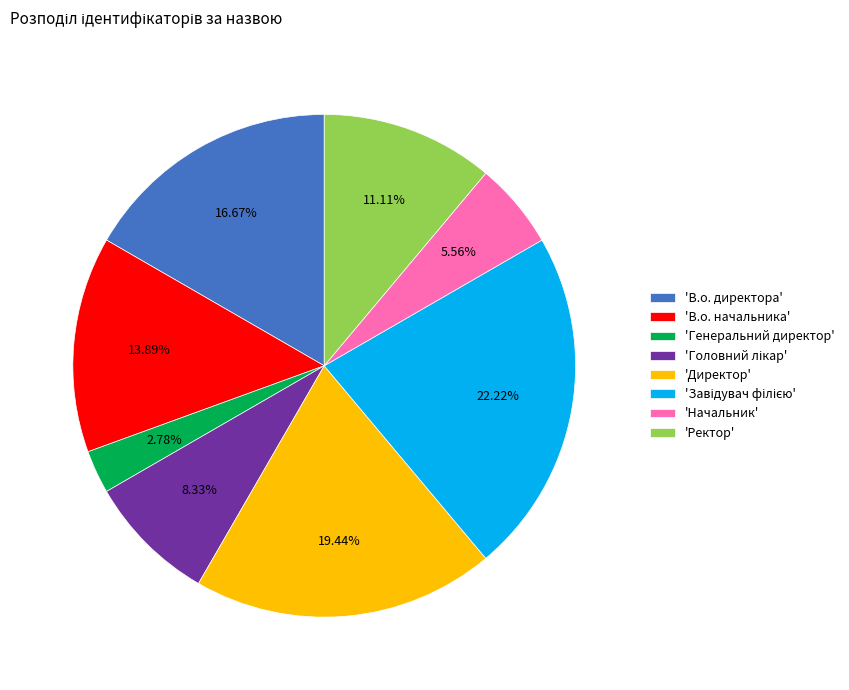

Does any single category account for the majority?

No